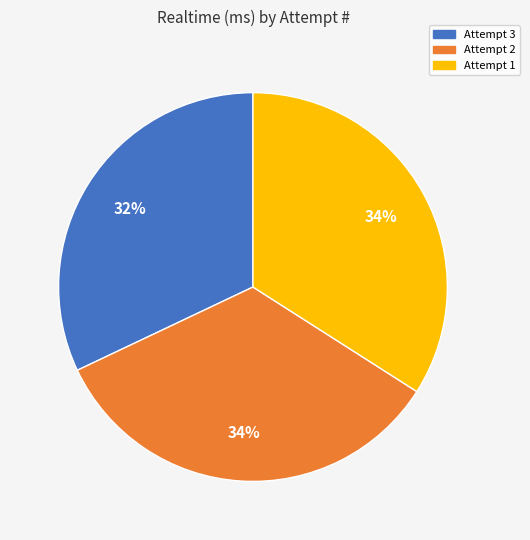

To the nearest percent, what portion does Attempt 1 represent?

34%